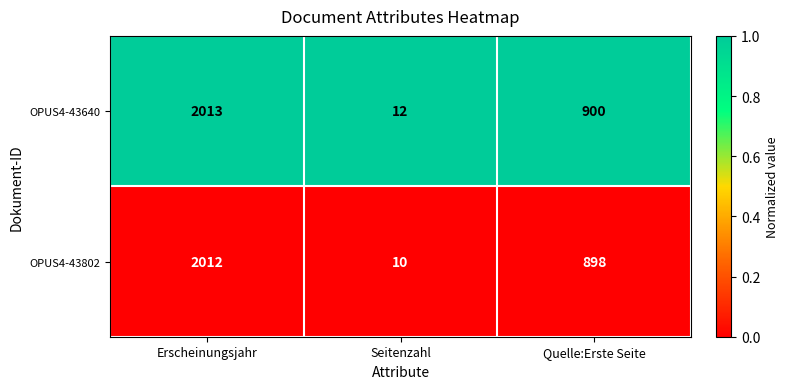

At Erscheinungsjahr, list the series in order from largest to smallest.

OPUS4-43640, OPUS4-43802